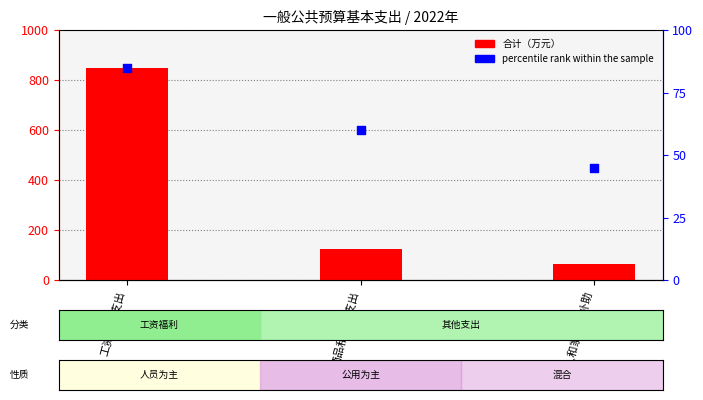

What are all the series names shown in the legend?

合计, percentile rank within the sample